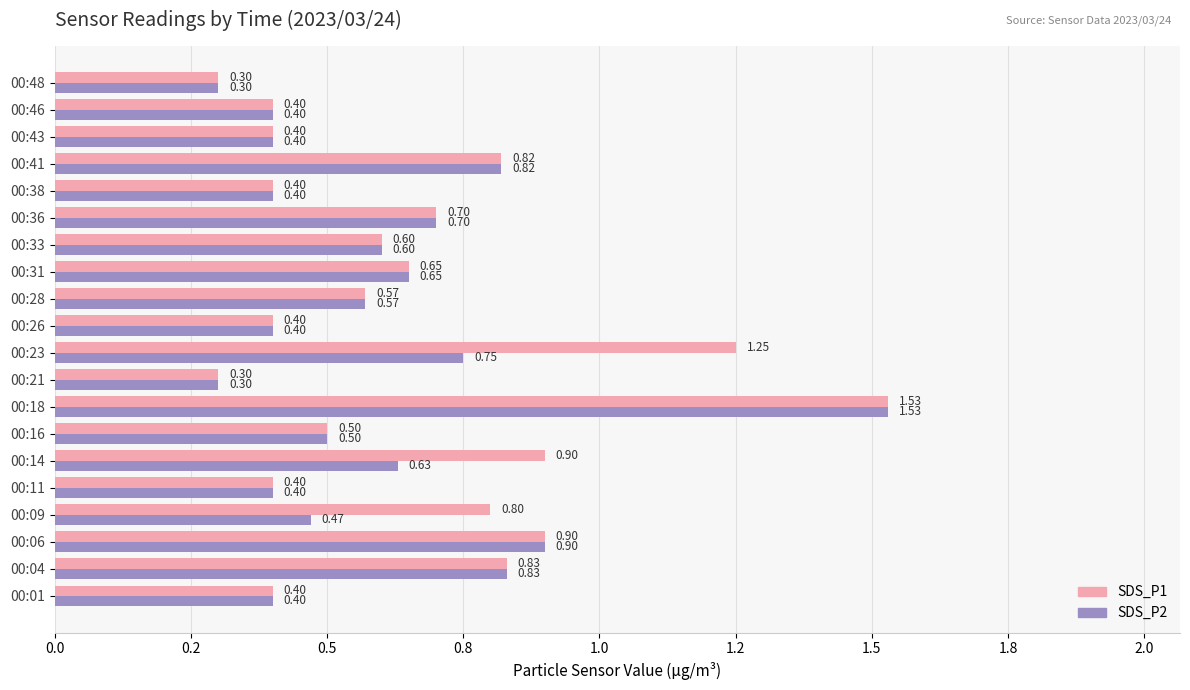

What are all the series names shown in the legend?

SDS_P1, SDS_P2